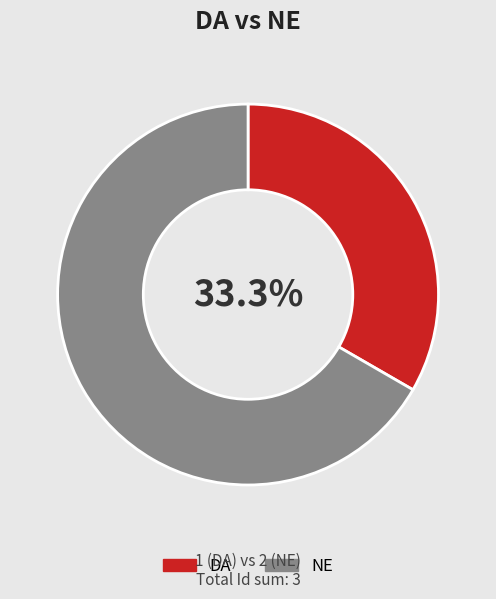

To the nearest percent, what is the combined percentage of DA and NE?

100%